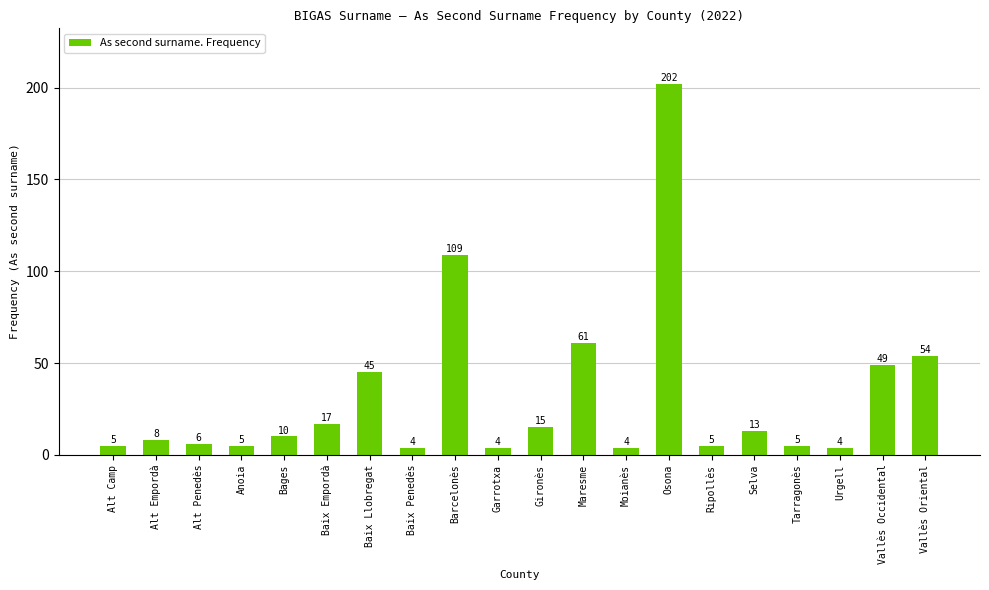

What is the difference between the values at Baix Llobregat and Vallès Oriental?

9